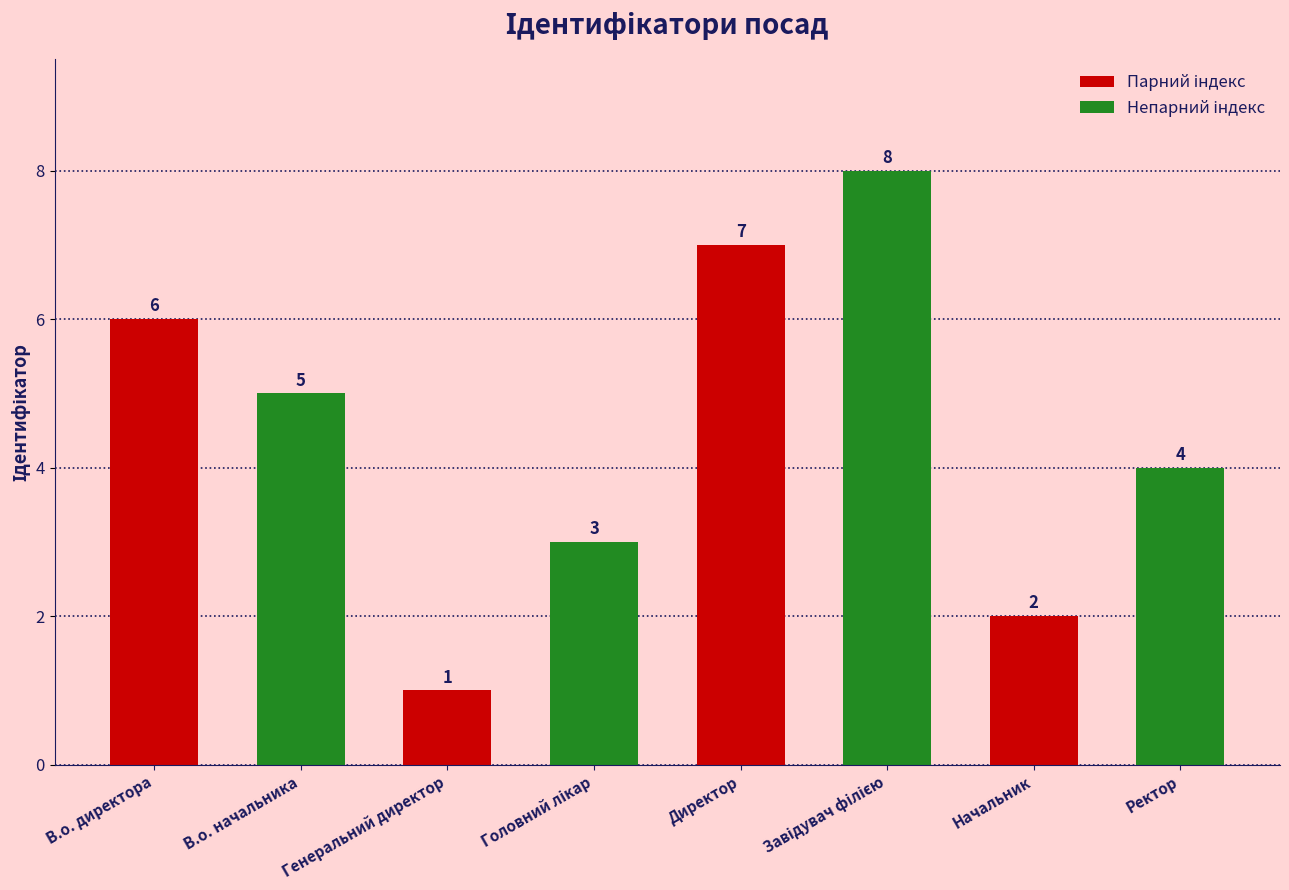

How many values are between 3 and 7?

5